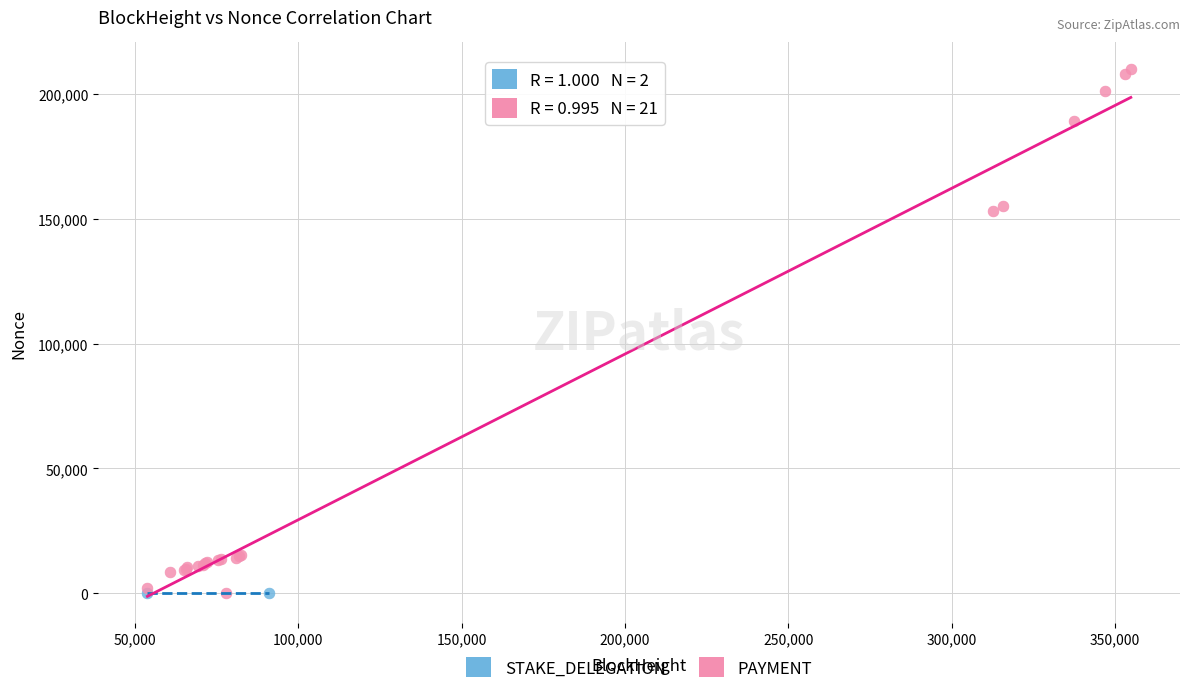

Which series reaches the maximum Y coordinate?

PAYMENT